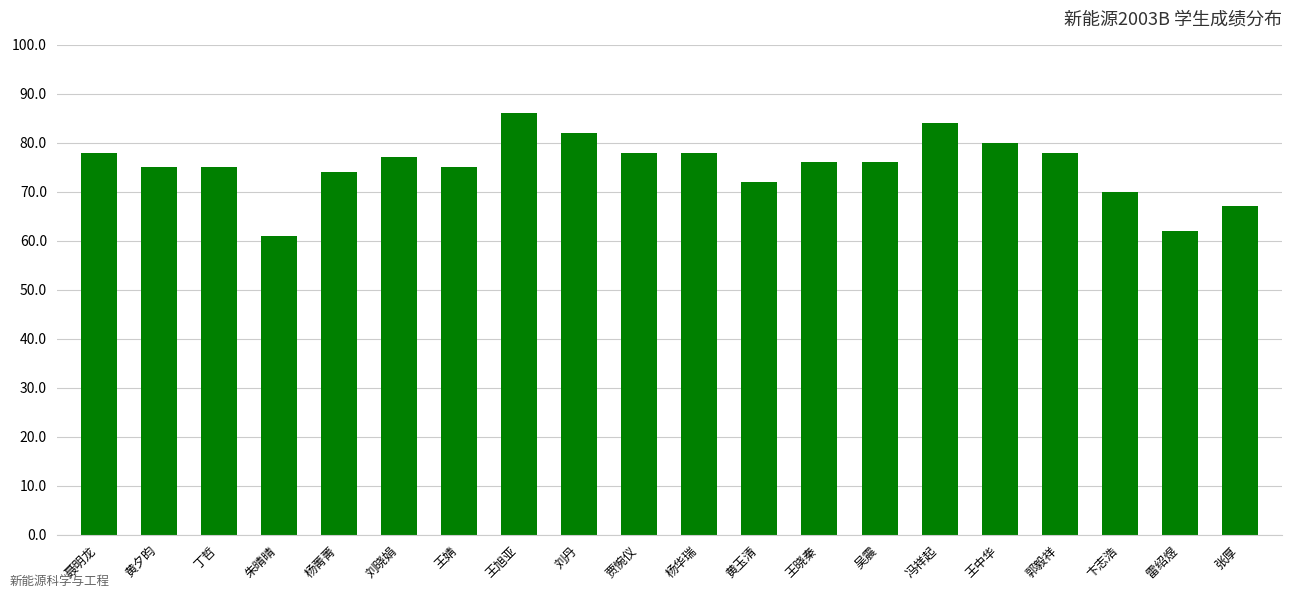

At which category does the chart reach its peak across all series?

王旭亚